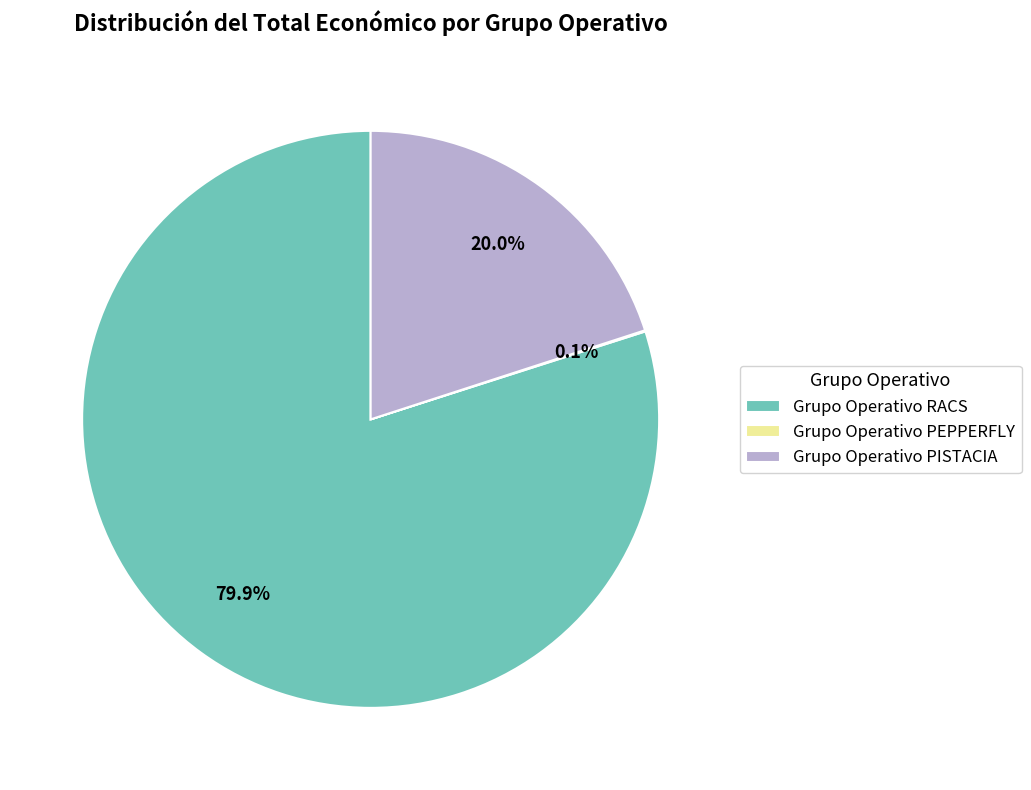

What is the largest slice in the pie chart?

Grupo Operativo RACS